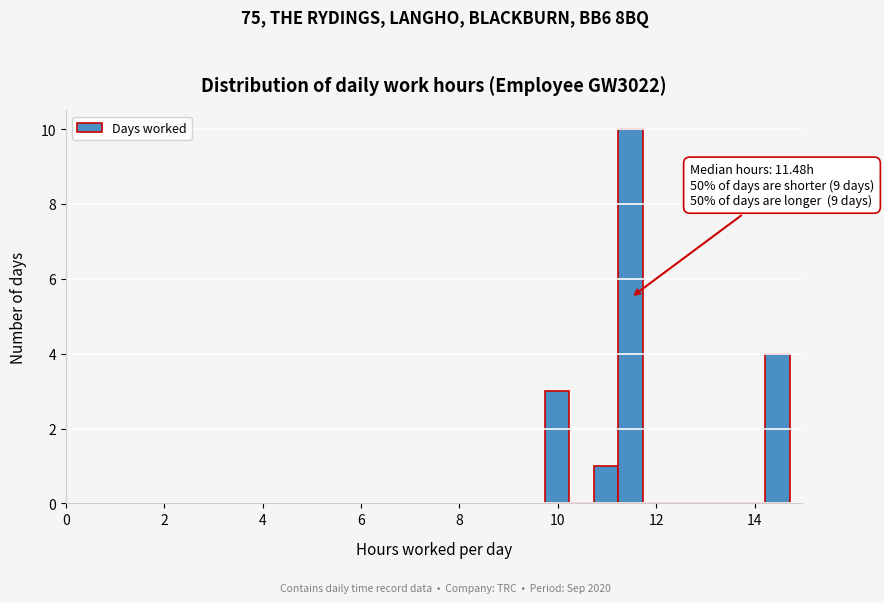

Around what value on the x-axis is the tallest bar? Give the approximate position of its centre, as read against the axis.

11.4